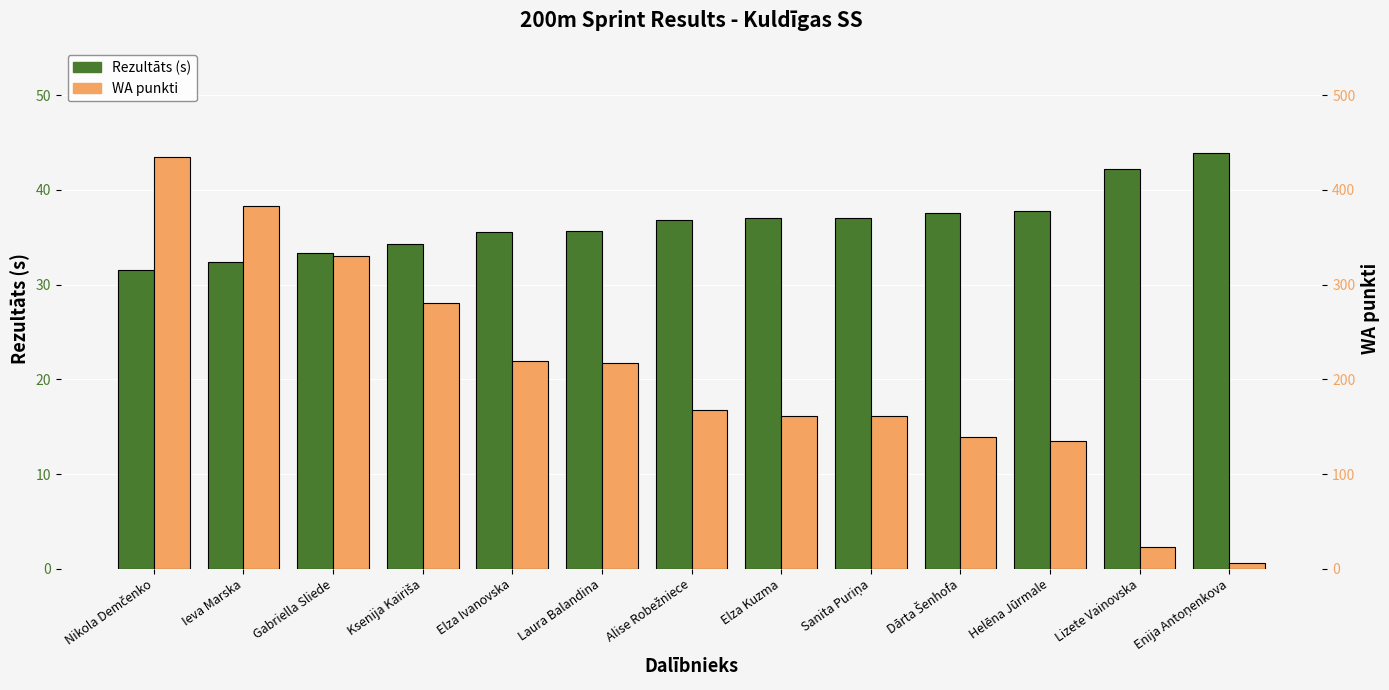

How many values in the WA punkti series are below 168?

6